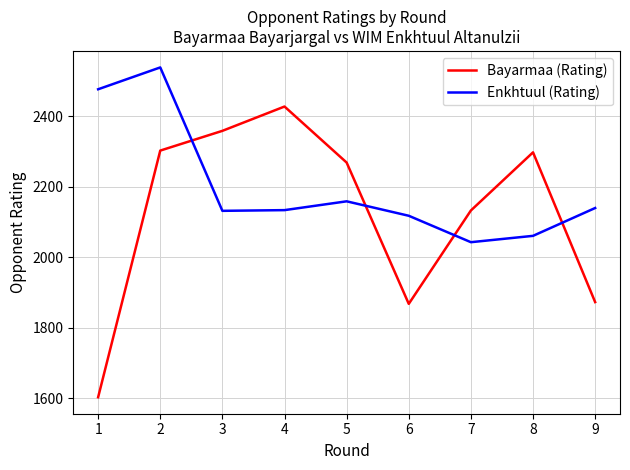

Which series has the widest spread of values?

Bayarmaa (Rating)